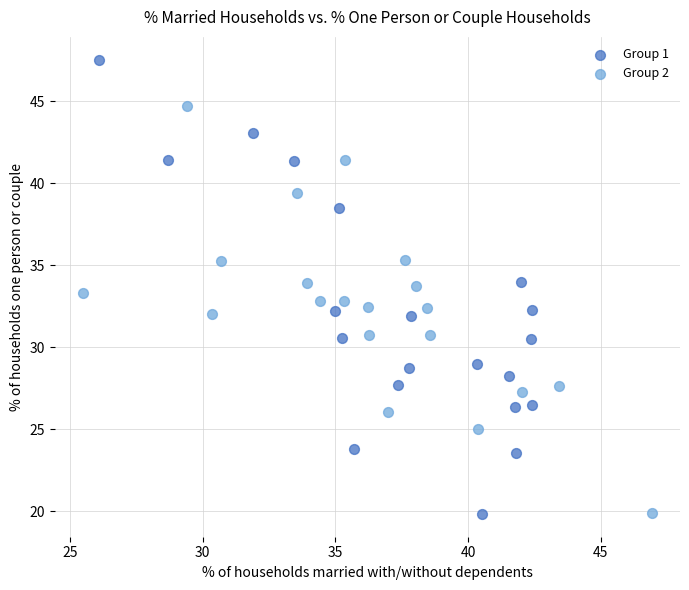

Which series contains the highest Y value?

Group 1